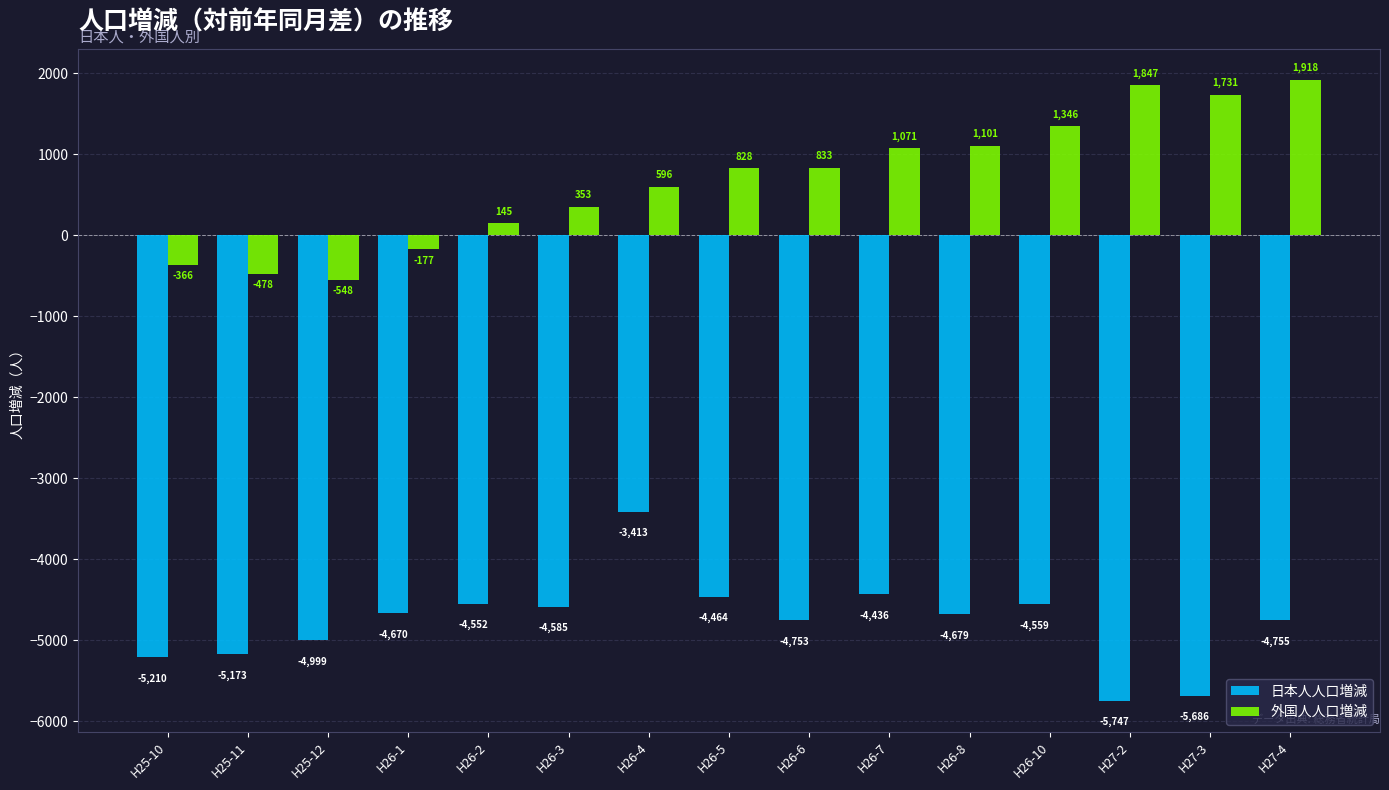

Rank the series by their maximum value, from highest to lowest.

外国人人口増減, 日本人人口増減